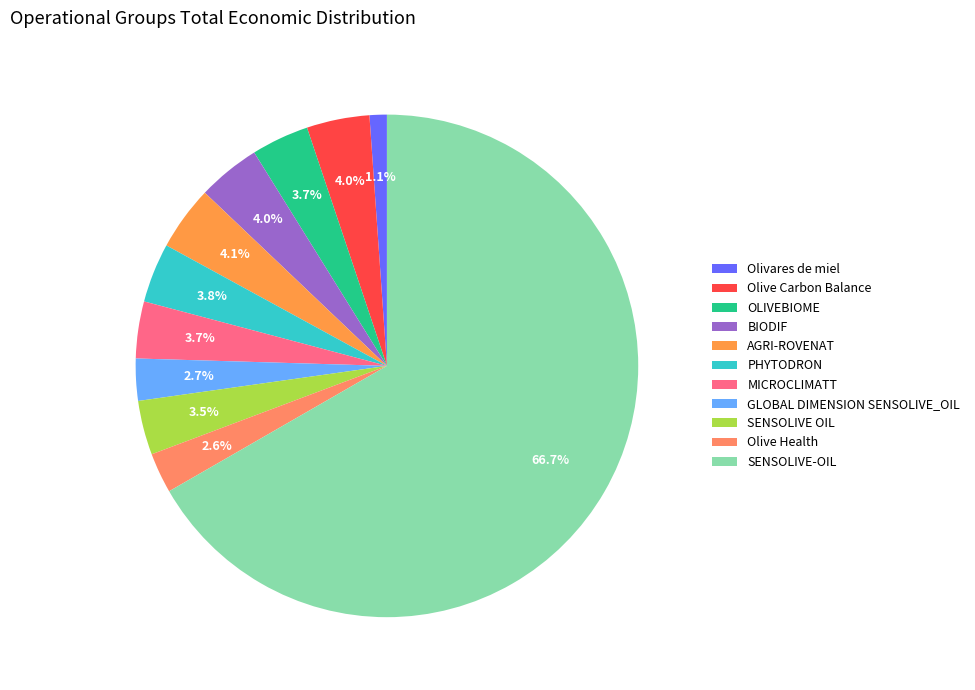

What is the total percentage of Olive Health and PHYTODRON?

6.4%